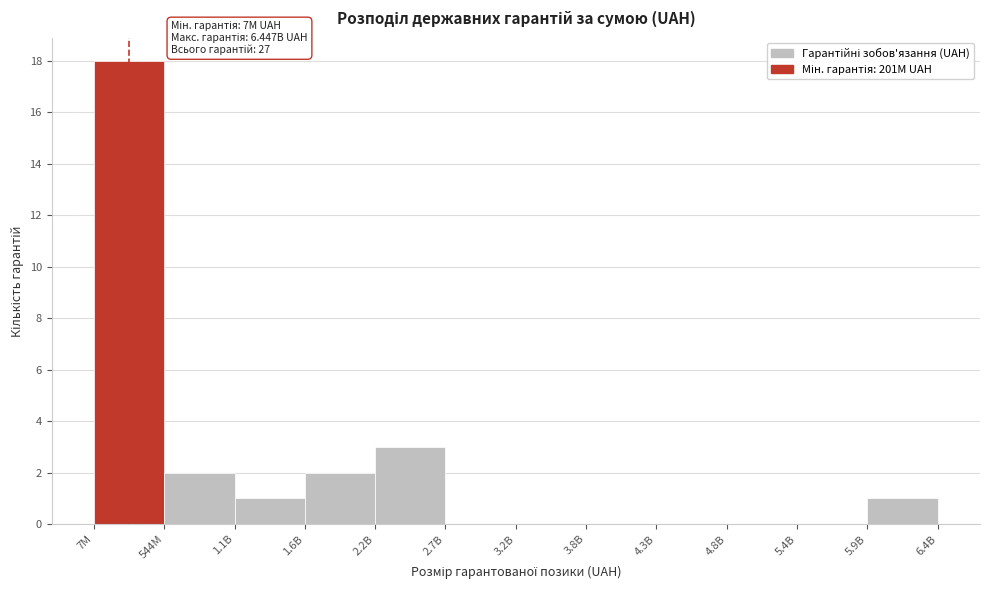

Reading left to right, extract all data points from this chart.

7M=18	544M=2	1.1B=1	1.6B=2	2.2B=3	2.7B=0	3.2B=0	3.8B=0	4.3B=0	4.8B=0	5.4B=0	5.9B=1